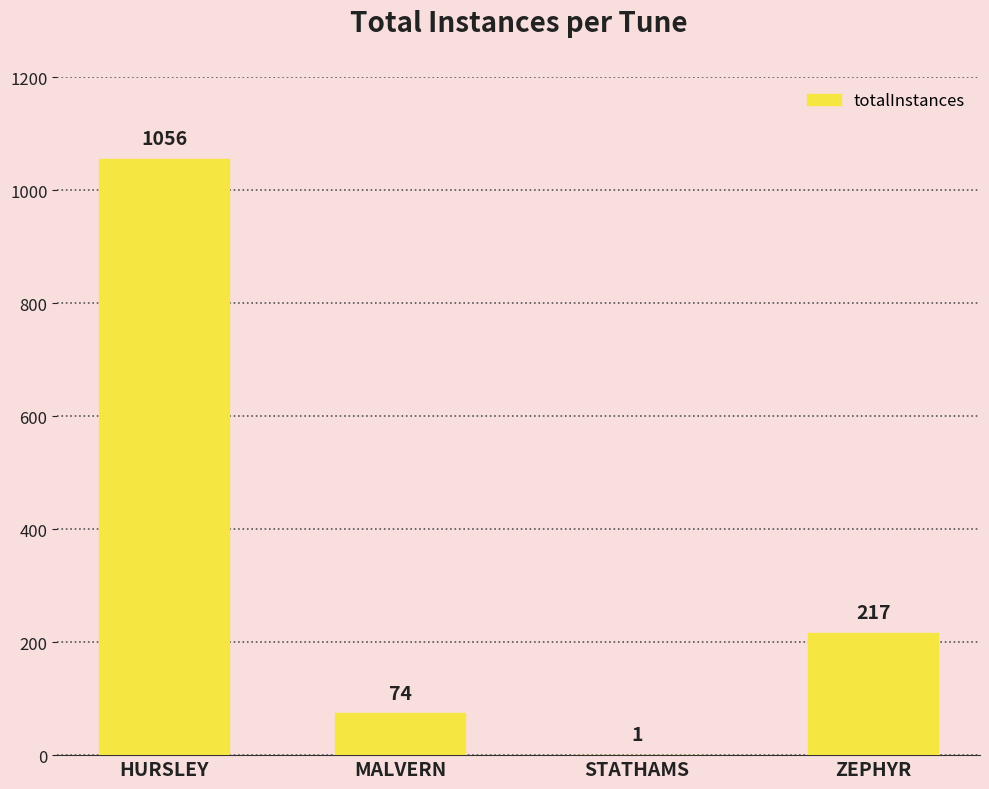

What is the sum of the values at STATHAMS and HURSLEY?

1057